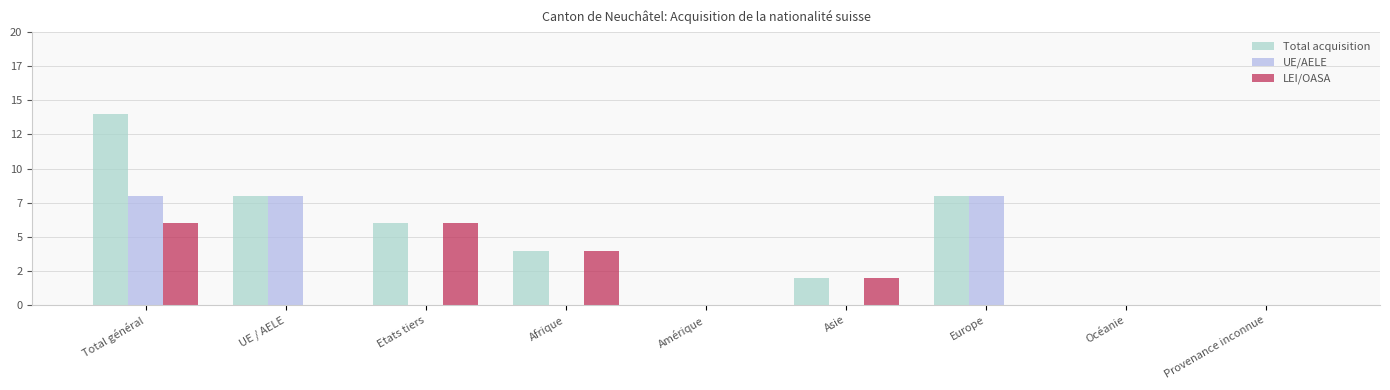

What are all the series names shown in the legend?

Total acquisition, UE/AELE, LEI/OASA